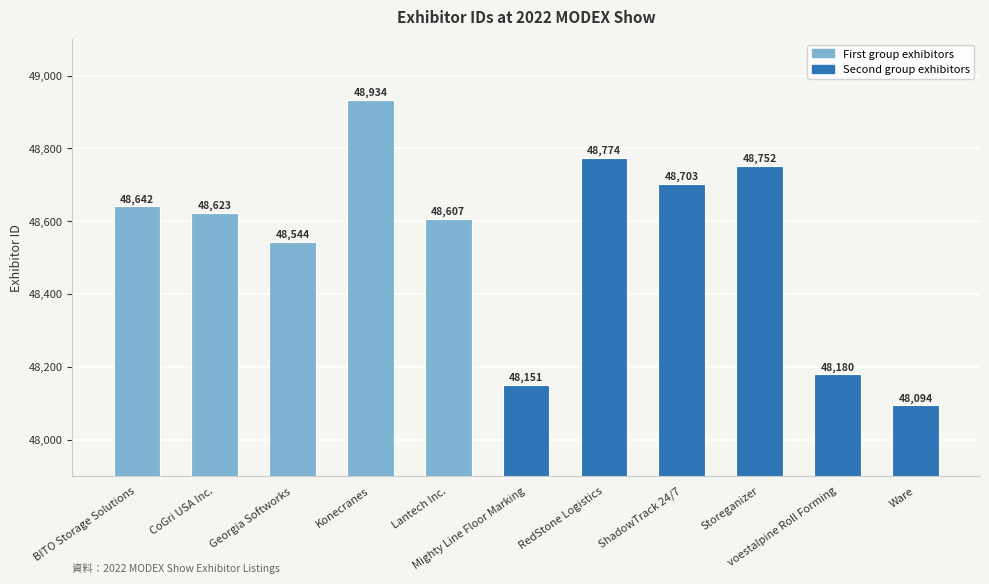

List the labels in order of value, largest first.

Konecranes, RedStone Logistics, Storeganizer, ShadowTrack 24/7, BITO Storage Solutions, CoGri USA Inc., Lantech Inc., Georgia Softworks, voestalpine Roll Forming, Mighty Line Floor Marking, Ware